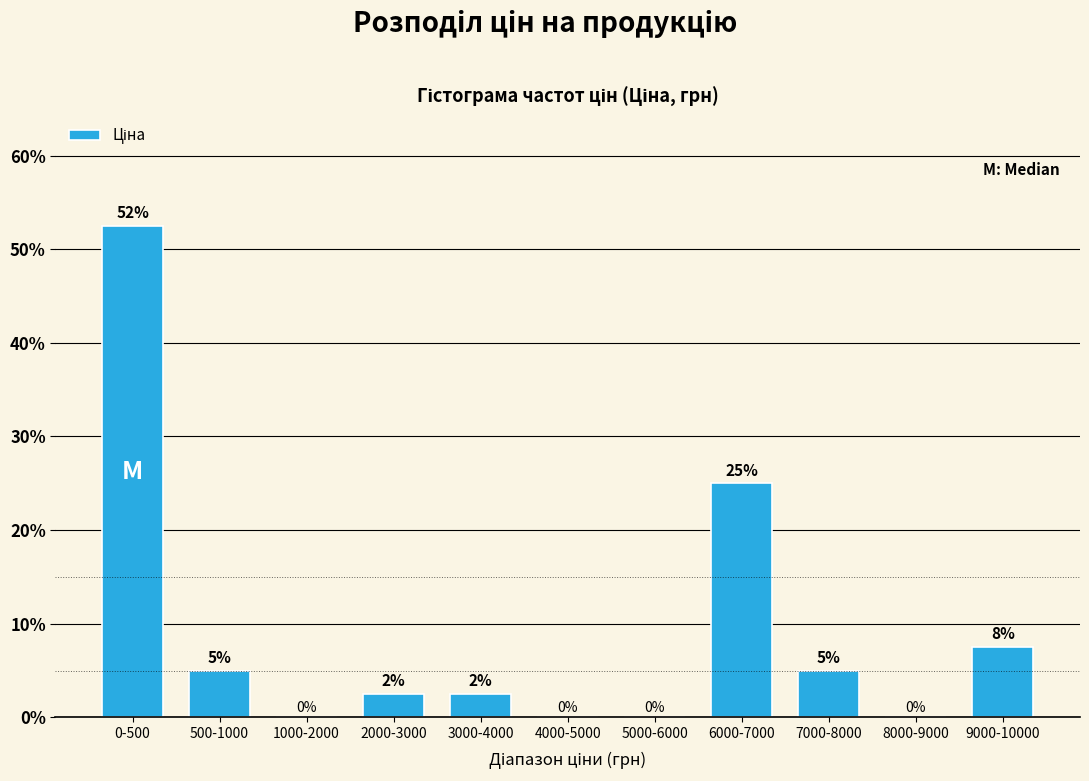

At which label is the value closest to 26?

6000-7000